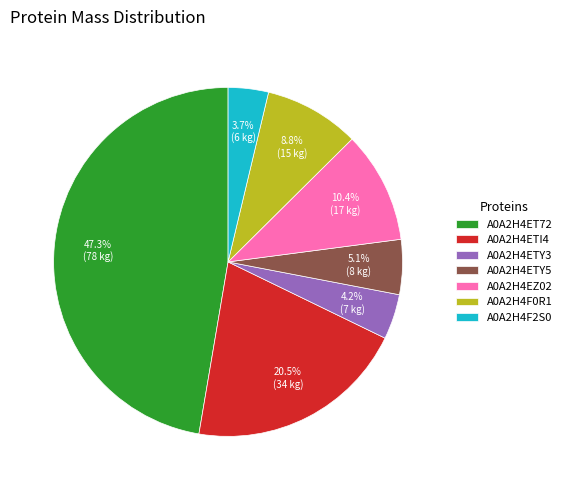

Does A0A2H4F2S0 represent more than half of the total?

No